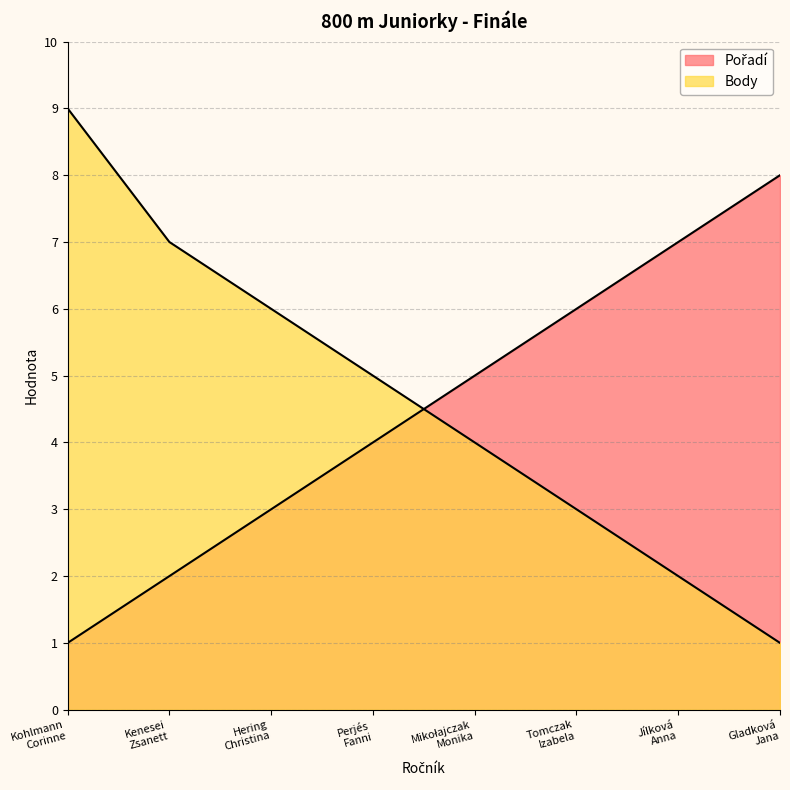

What is the minimum value for Body?

1